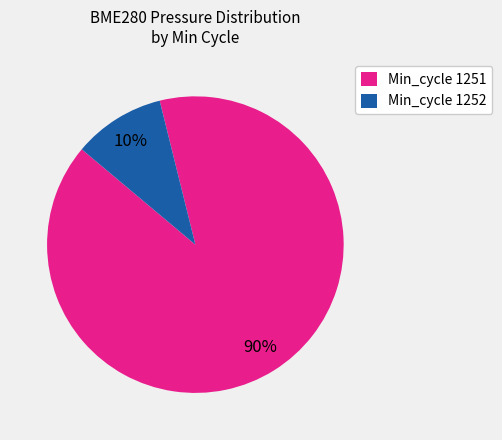

How many segments does this pie chart have?

2